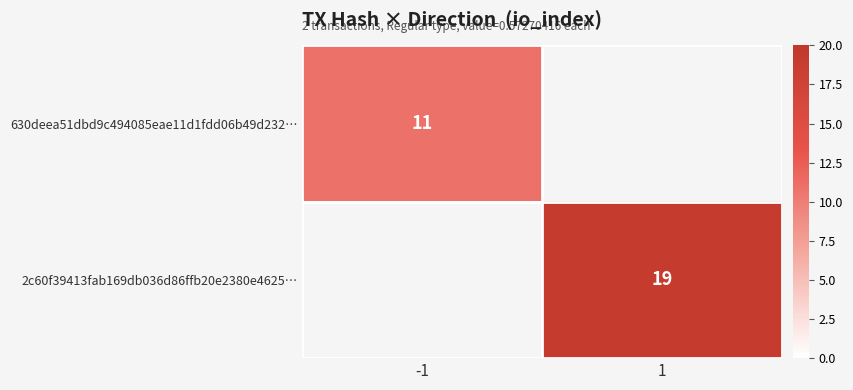

The value of 2c60f39413fab169db036d86ffb20e2380e4625… at 1 is 7. True or false?

False